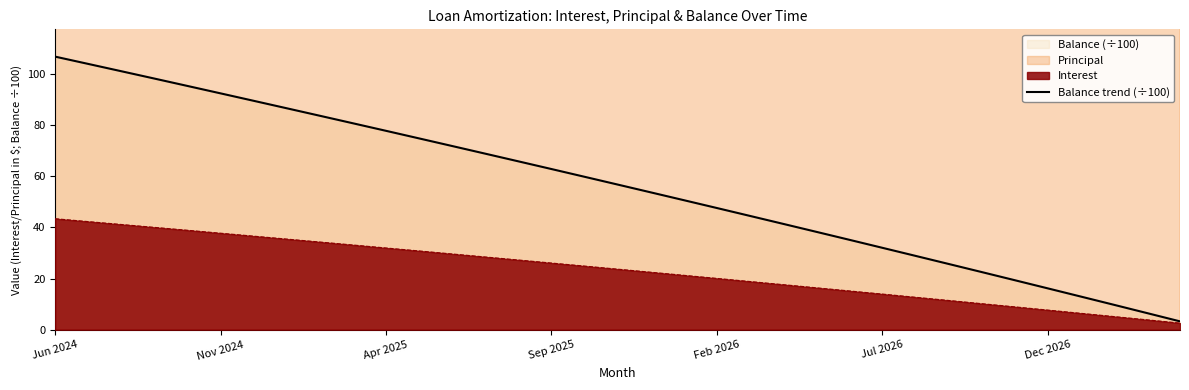

Reading left to right, what are all the values shown in this chart?

106.8	104.0	101.1	98.2	95.3	92.5	89.5	86.6	83.7	80.8	77.8	74.8	71.8	68.9	65.9	62.9	59.8	56.8	53.7	50.7	47.6	44.5	41.4	38.3	35.2	32.0	28.9	25.7	22.6	19.4	16.2	13.0	9.7	6.5	3.2